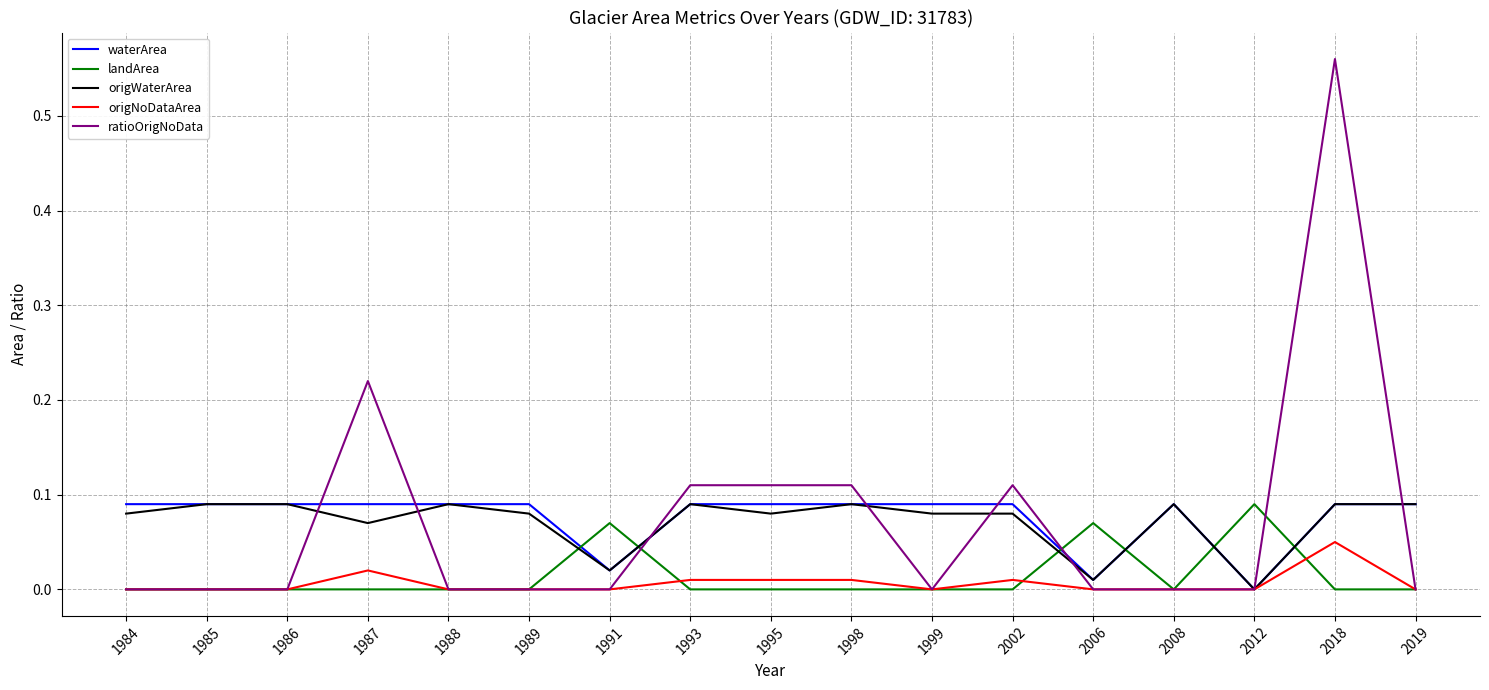

At how many categories does at least one series exceed 0?

17